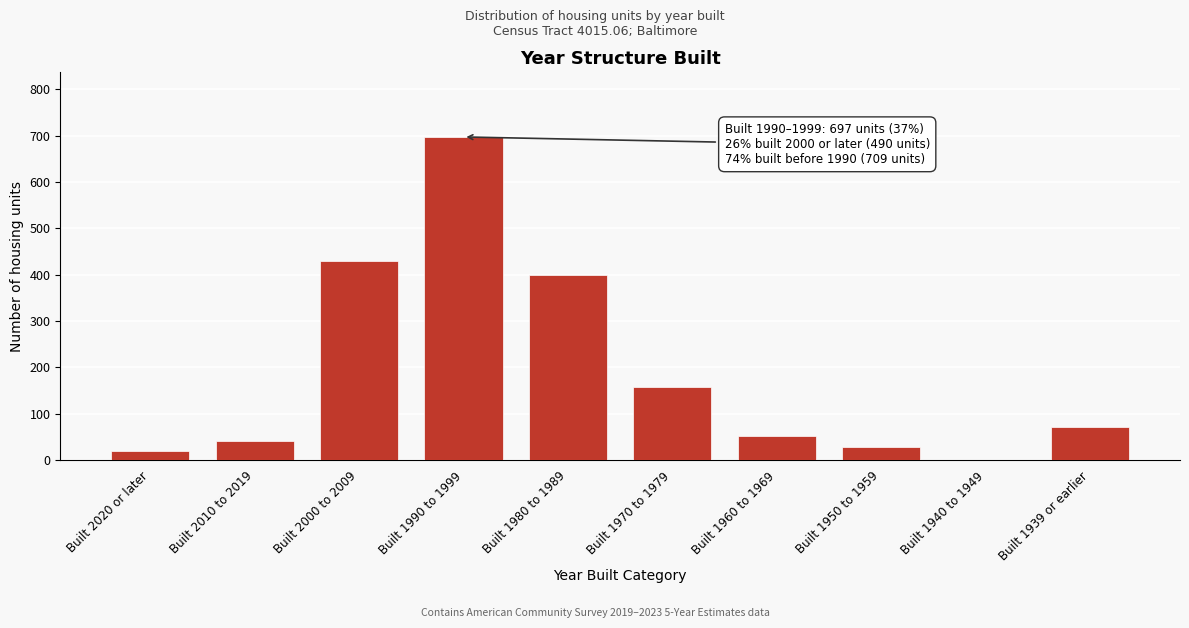

Reading left to right, transcribe all the data shown in this chart.

Built 2020 or later=20	Built 2010 to 2019=40	Built 2000 to 2009=430	Built 1990 to 1999=697	Built 1980 to 1989=399	Built 1970 to 1979=157	Built 1960 to 1969=52	Built 1950 to 1959=29	Built 1940 to 1949=0	Built 1939 or earlier=72